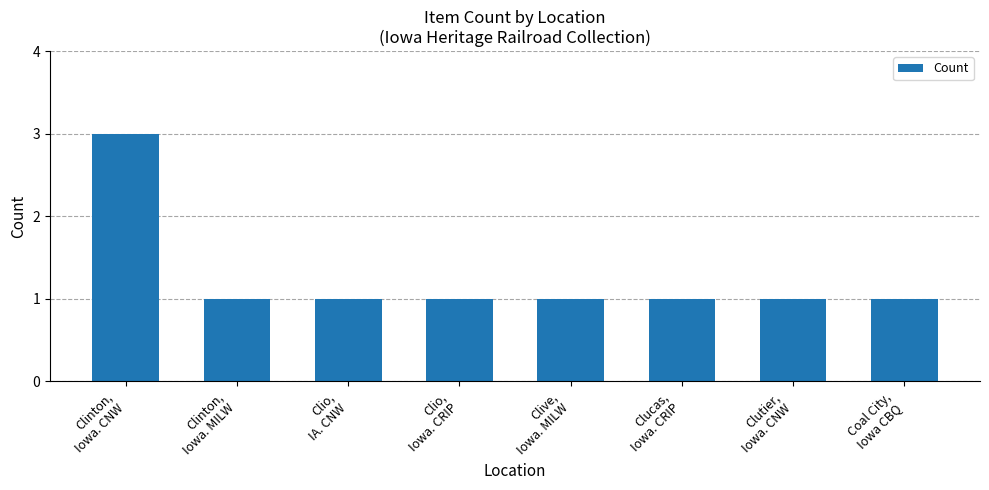

What is the sum of all values?

10